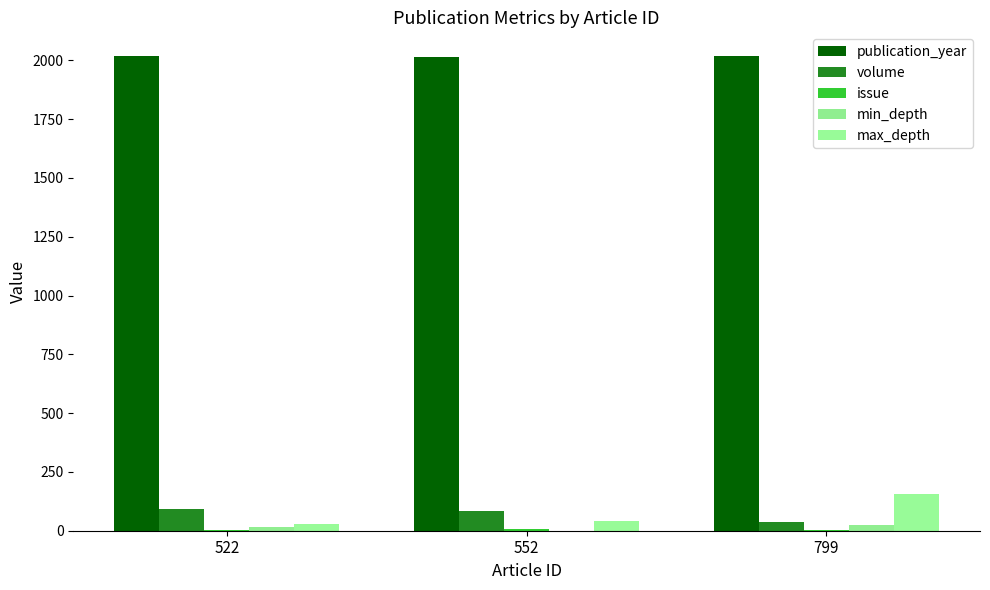

Which has a higher value, 522 or 799?

799